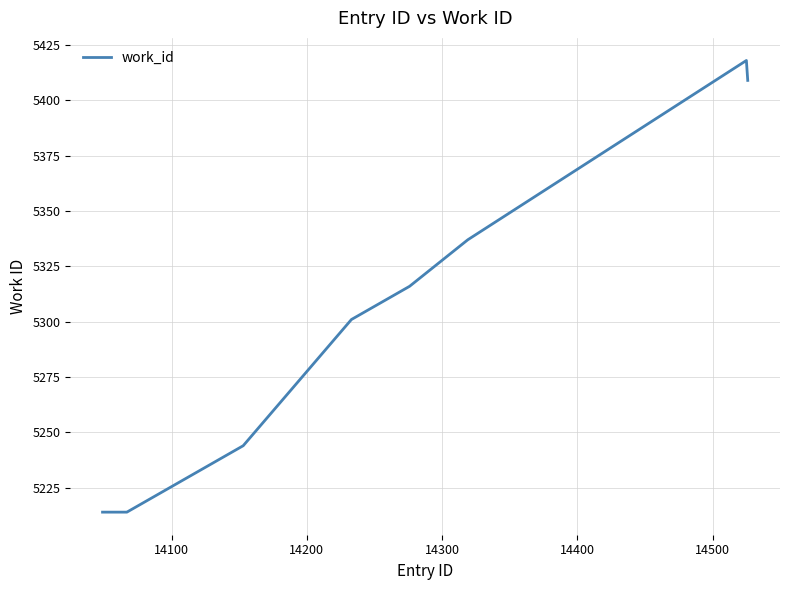

What is the greatest value displayed?

5418